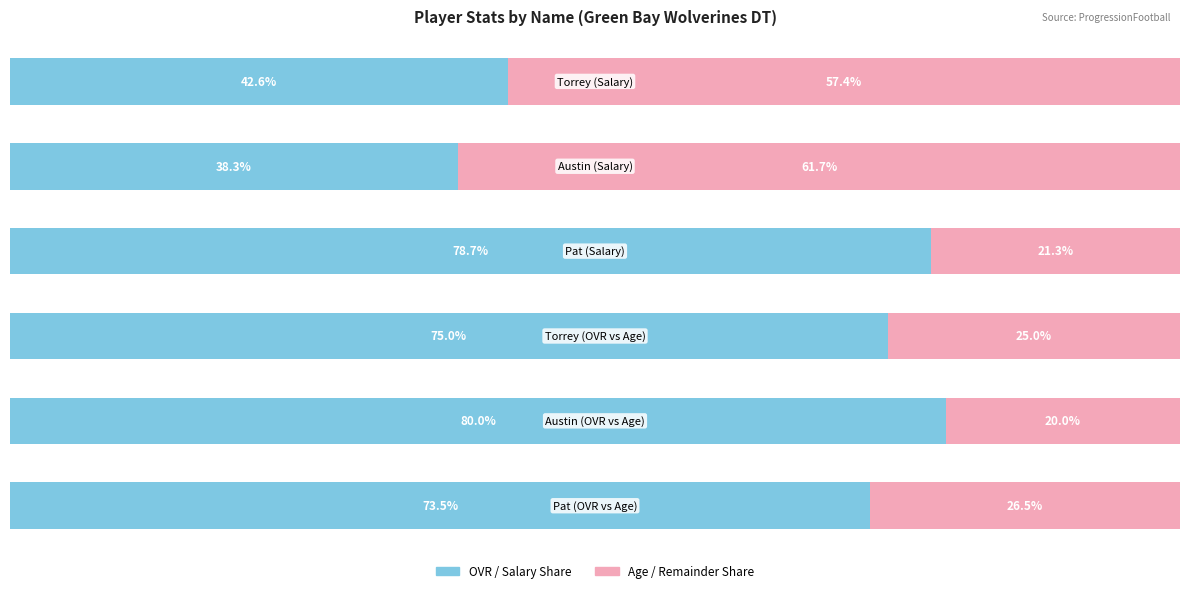

Reading right to left, what are all the values shown in this chart?

OVR / Salary: 42.6	38.3	78.7	75.0	80.0	73.5
Age / Remainder: 57.4	61.7	21.3	25.0	20.0	26.5